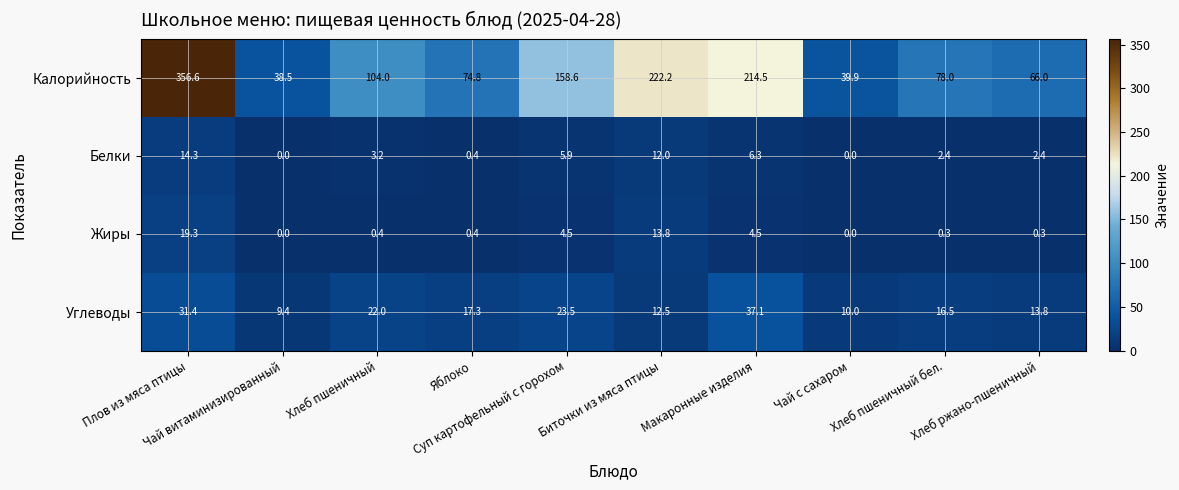

List the series in order of their peak value, lowest first.

Белки, Жиры, Углеводы, Калорийность